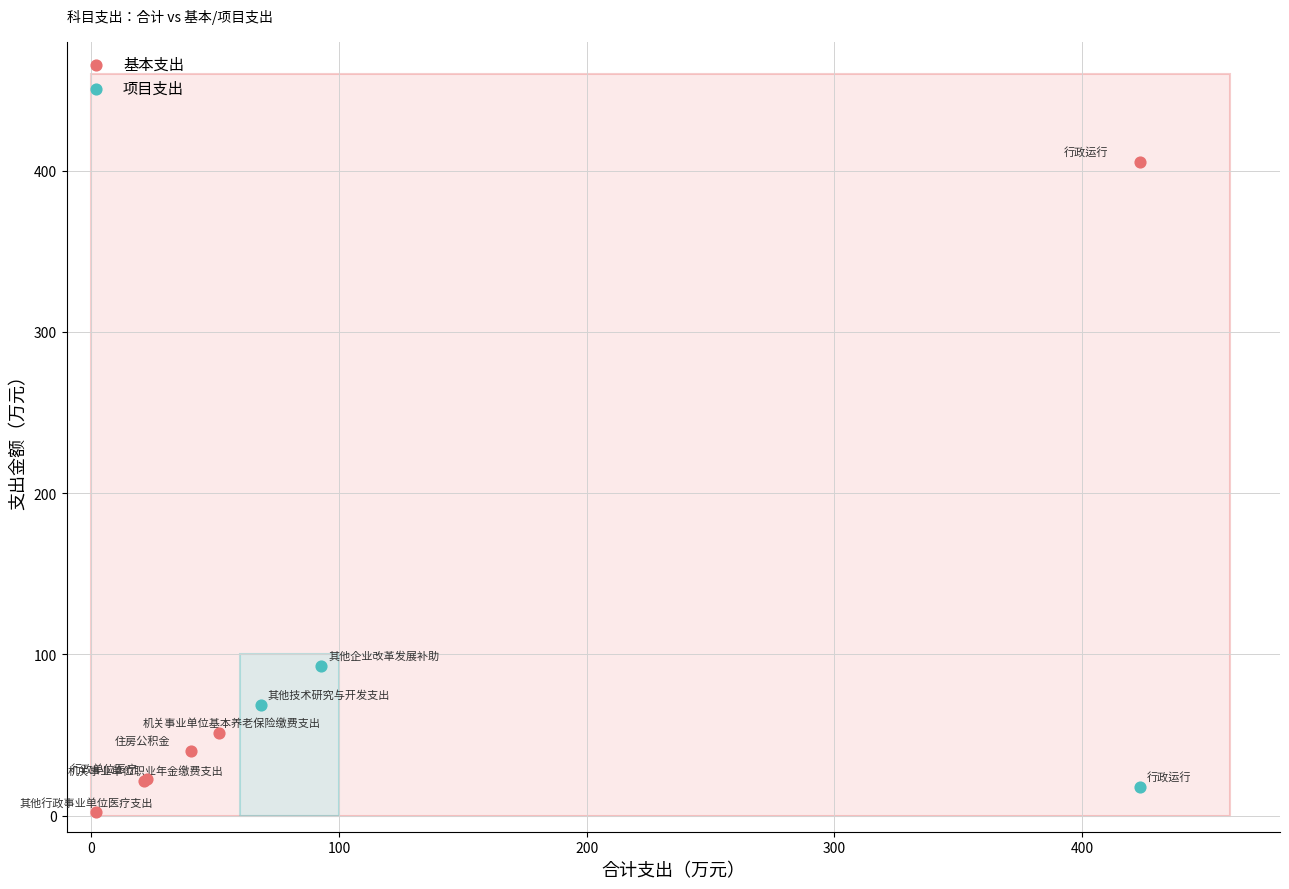

Which series has the largest Y range (max minus min)?

基本支出